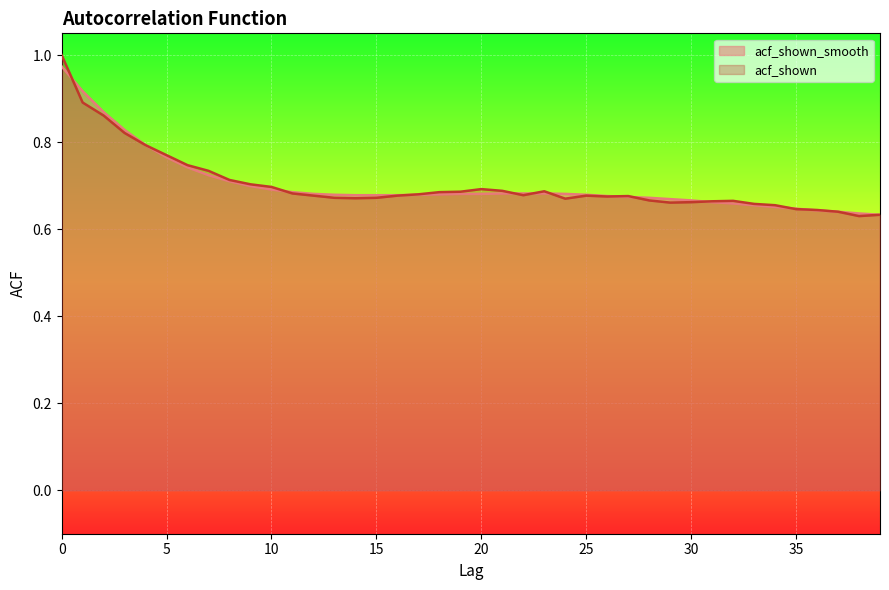

Is the value of acf_shown_smooth at 12 greater than the value of acf_shown at 16?

Yes